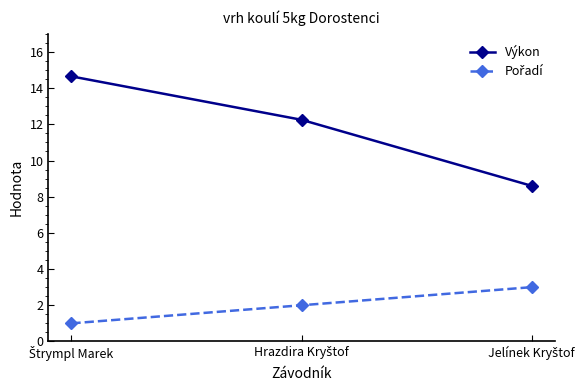

How many data points in Výkon are less than 12?

1